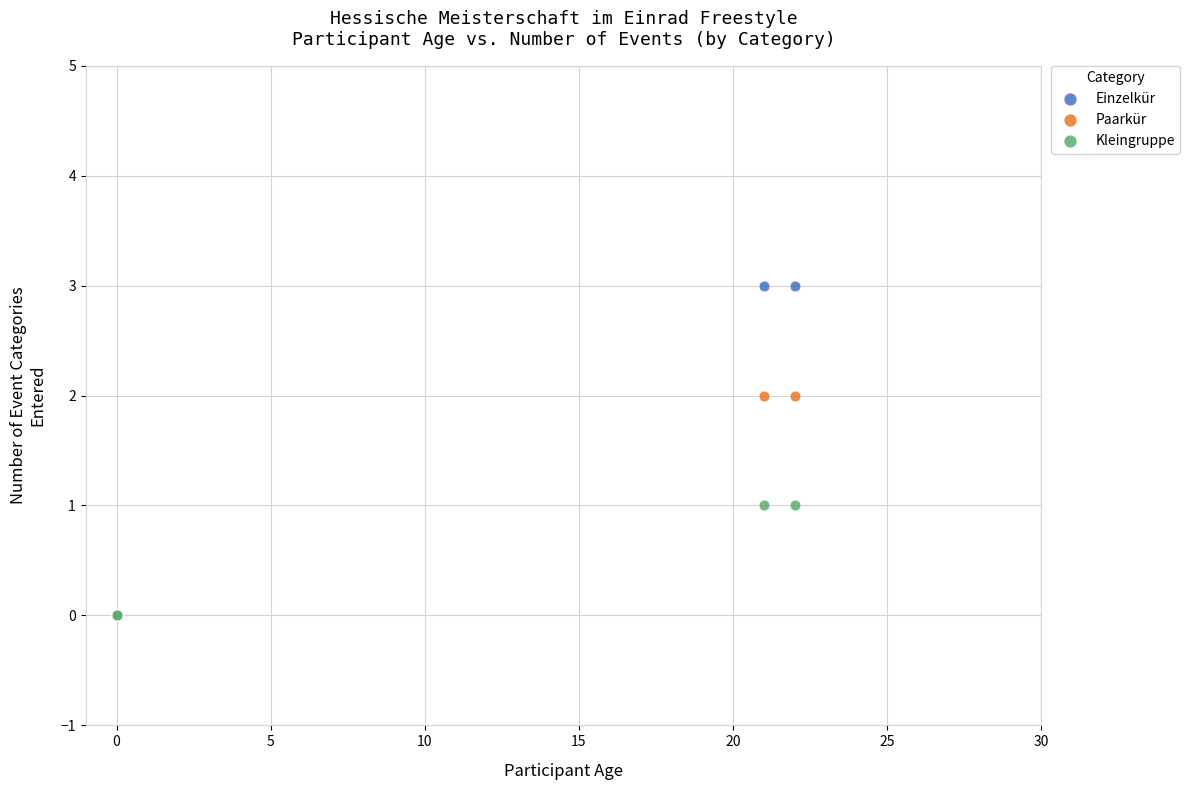

Which series contains the highest Y value?

Einzelkür